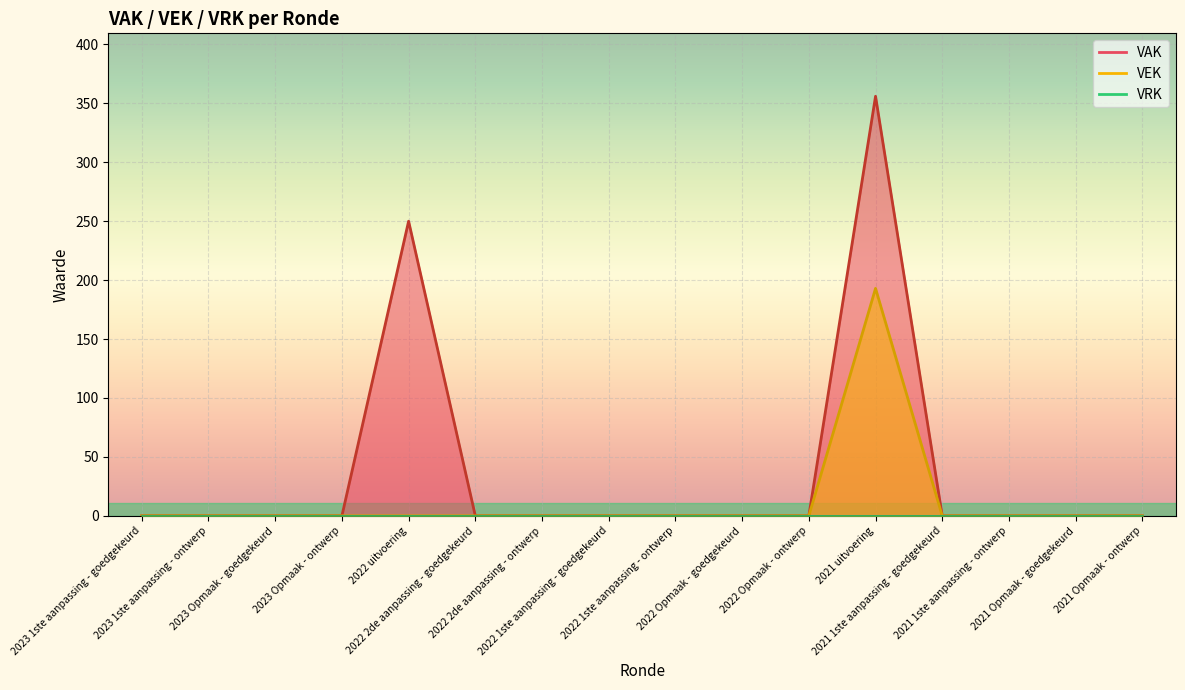

What is the total value across all series at 2021 uitvoering?

549